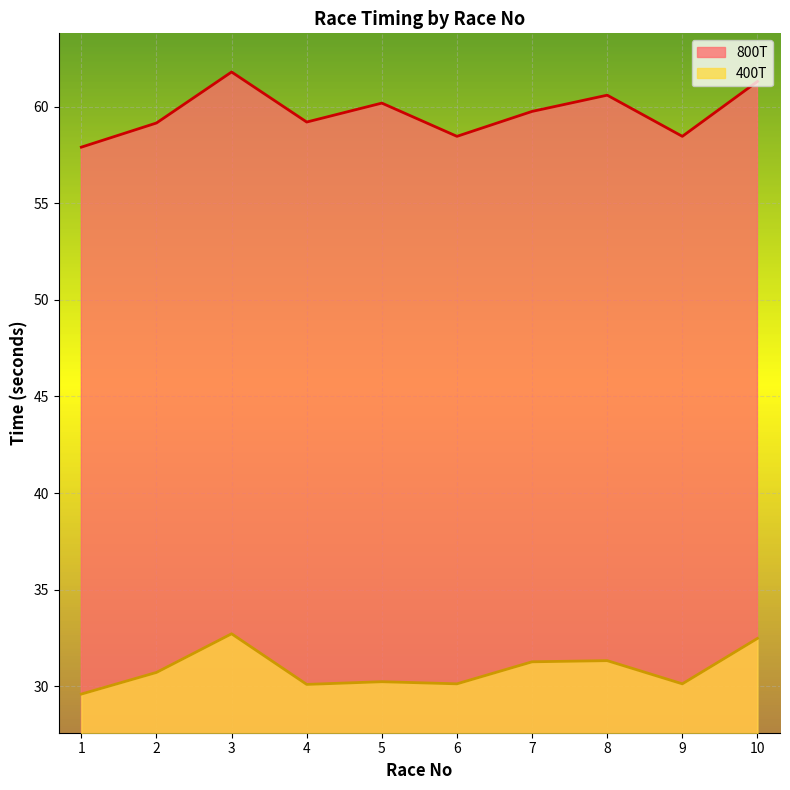

How many lines are shown in the chart?

2